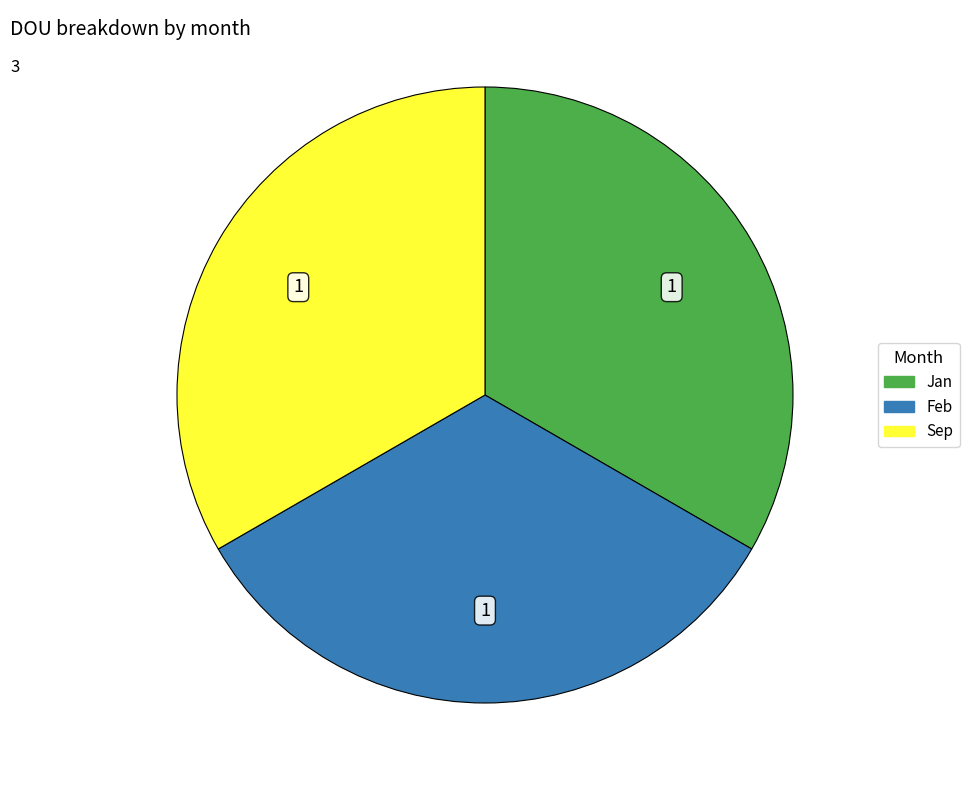

Count the number of slices in the pie.

3